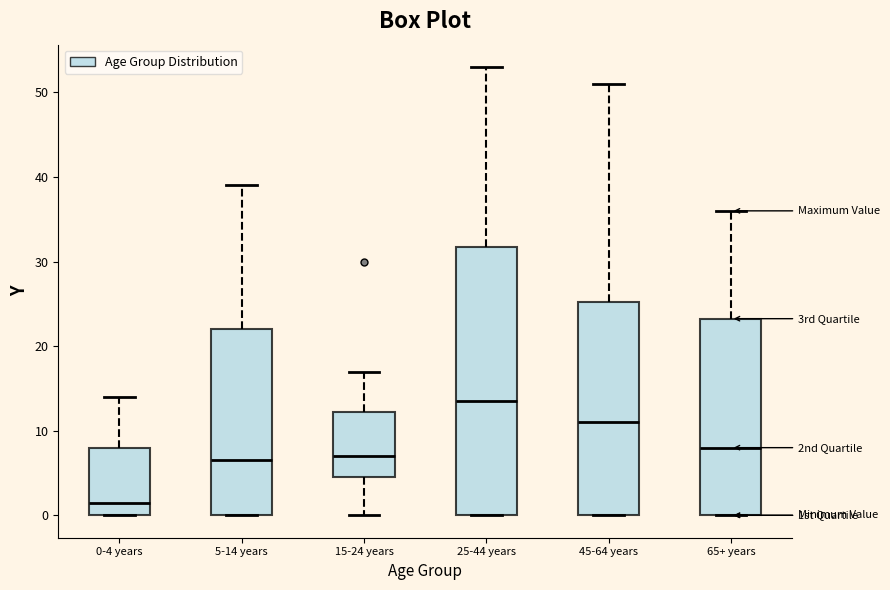

Comparing the boxes themselves (not the whiskers), which one is the tallest?

25-44 years